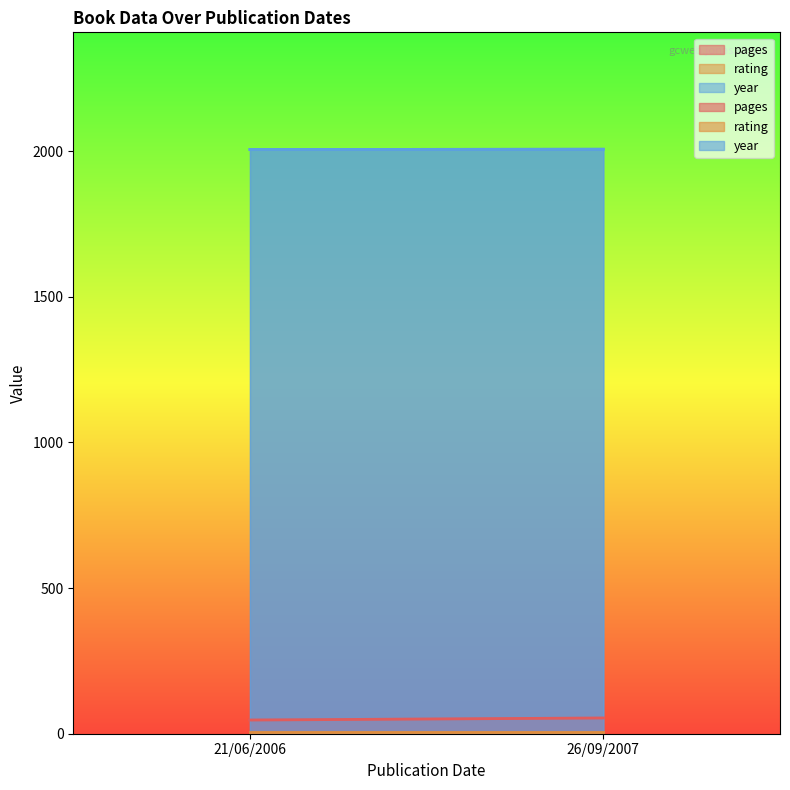

What is the average value of the rating series?

7